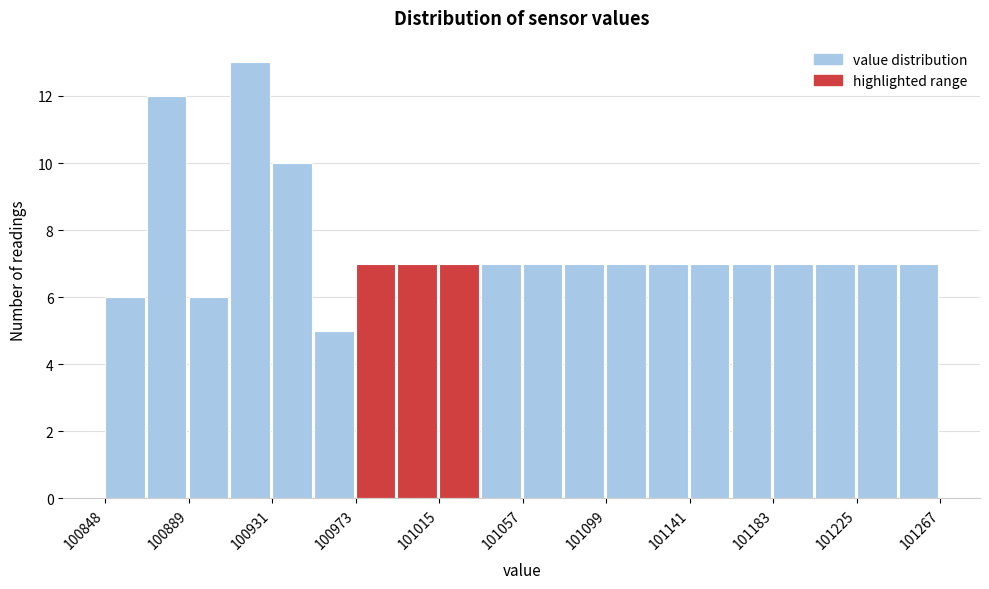

Reading left to right, list every bar in this chart as the range it spans on the x-axis followed by its height. Neither the bar edges nor the heights are printed on the chart, so give them approximately, as read against the axes.

100850 to 100870: 6
100870 to 100890: 12
100890 to 100910: 6
100910 to 100930: 13
100930 to 100955: 10
100955 to 100975: 5
100975 to 100995: 7
100995 to 101015: 7
101015 to 101035: 7
101035 to 101060: 7
101060 to 101080: 7
101080 to 101100: 7
101100 to 101120: 7
101120 to 101140: 7
101140 to 101160: 7
101160 to 101185: 7
101185 to 101205: 7
101205 to 101225: 7
101225 to 101245: 7
101245 to 101265: 7